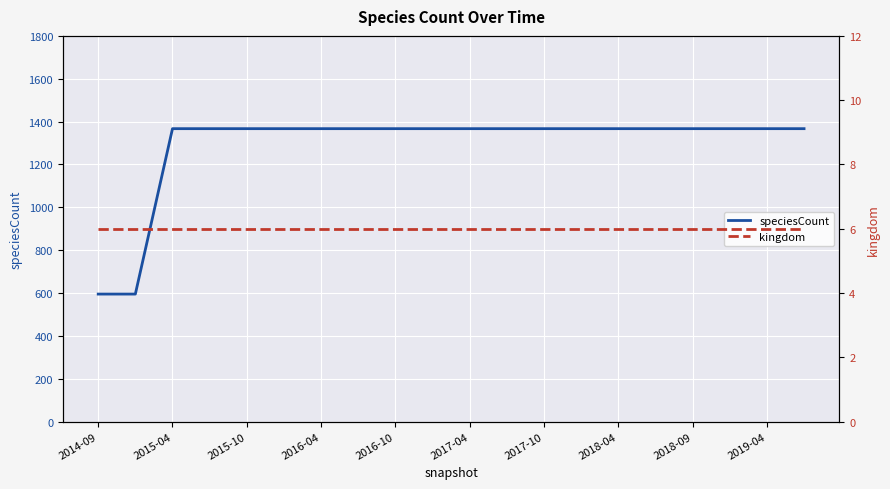

Rank the series by their average value, from highest to lowest.

speciesCount, kingdom